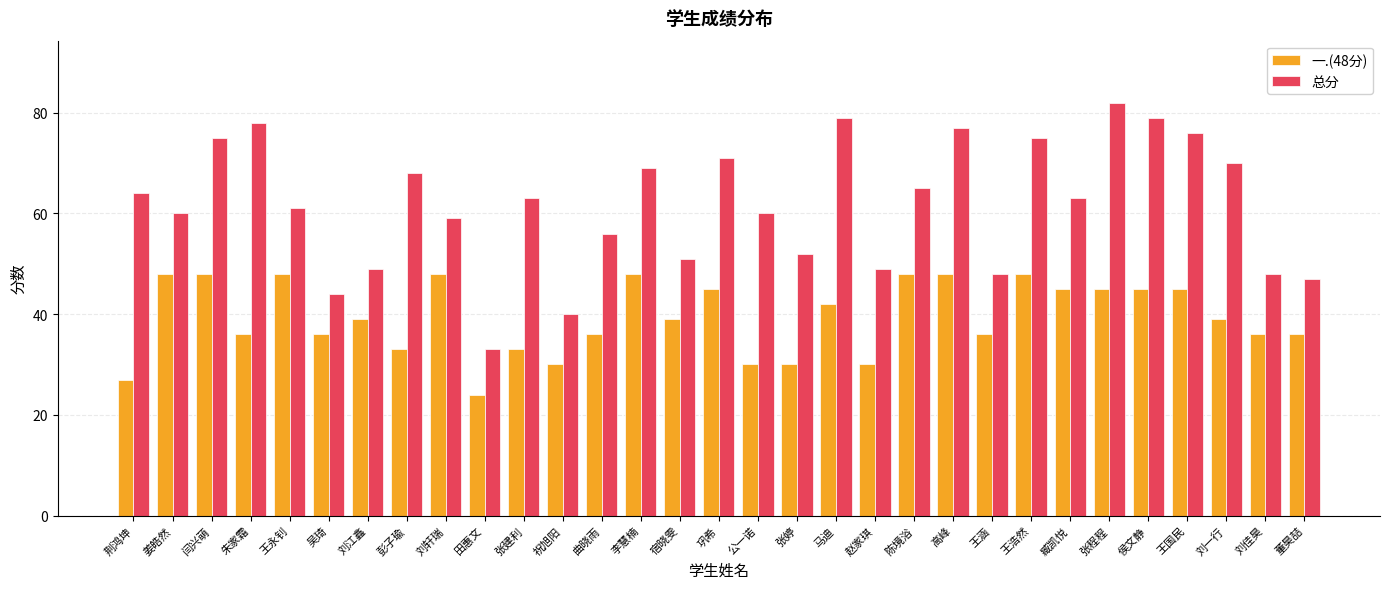

Reading left to right, what are all the values shown in this chart?

一.(48分): 荆鸿坤=27	姜皓然=48	闫兴萌=48	朱家霜=36	王永钊=48	吴琦=36	刘江鑫=39	彭子瑜=33	刘轩瑞=48	田惠文=24	张建利=33	祝旭阳=30	曲晓雨=36	李慧楠=48	宿晓雯=39	巩希=45	公一诺=30	张婷=30	马迪=42	赵家琪=30	陈境浴=48	高峰=48	王涵=36	王浩然=48	臧凯悦=45	张程程=45	侯文静=45	王国民=45	刘一行=39	刘佳昊=36	董昊喆=36
总分: 荆鸿坤=64	姜皓然=60	闫兴萌=75	朱家霜=78	王永钊=61	吴琦=44	刘江鑫=49	彭子瑜=68	刘轩瑞=59	田惠文=33	张建利=63	祝旭阳=40	曲晓雨=56	李慧楠=69	宿晓雯=51	巩希=71	公一诺=60	张婷=52	马迪=79	赵家琪=49	陈境浴=65	高峰=77	王涵=48	王浩然=75	臧凯悦=63	张程程=82	侯文静=79	王国民=76	刘一行=70	刘佳昊=48	董昊喆=47